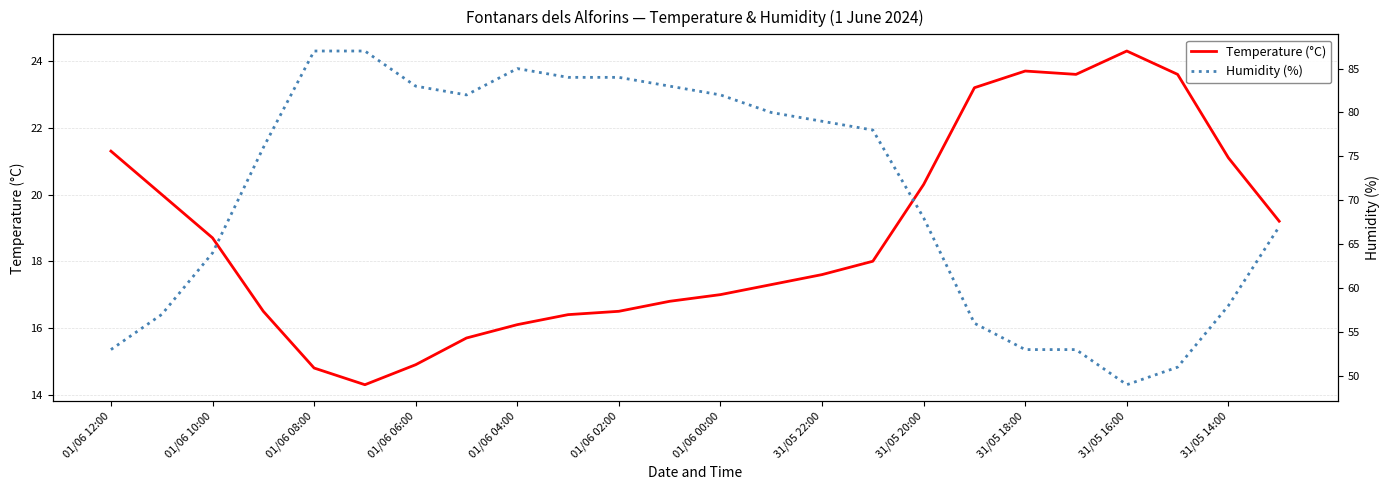

What is the minimum value for Temperature (°C)?

14.3